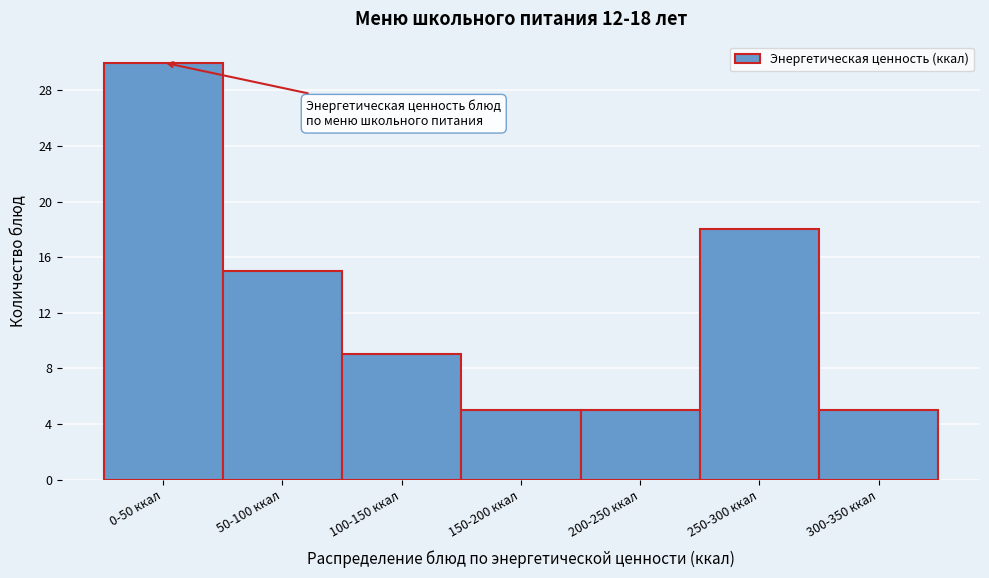

Reading left to right, what are all the values shown in this chart?

30	15	9	5	5	18	5